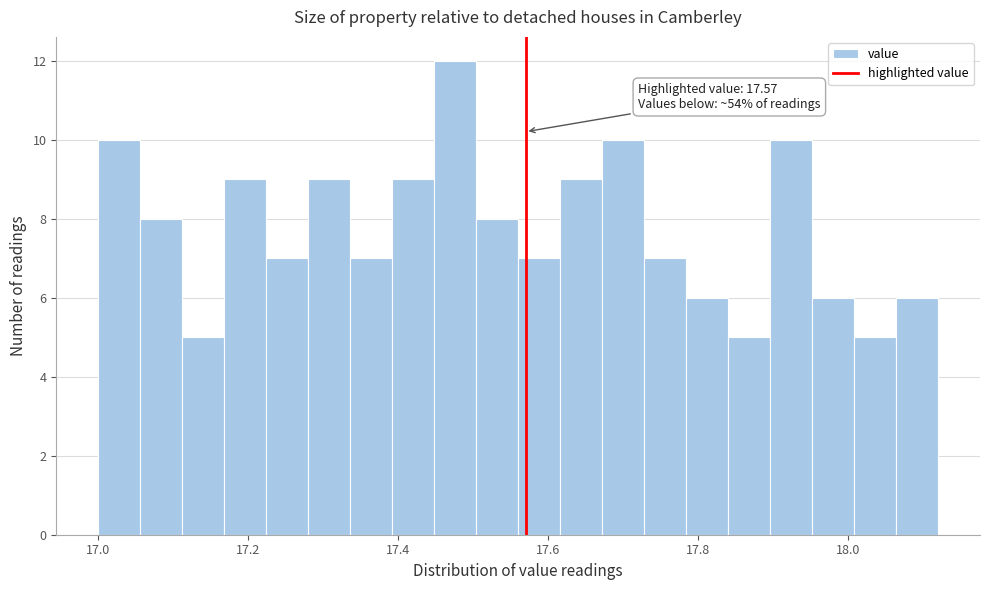

Around what value on the x-axis is the tallest bar? Give the approximate position of its centre, as read against the axis.

17.48